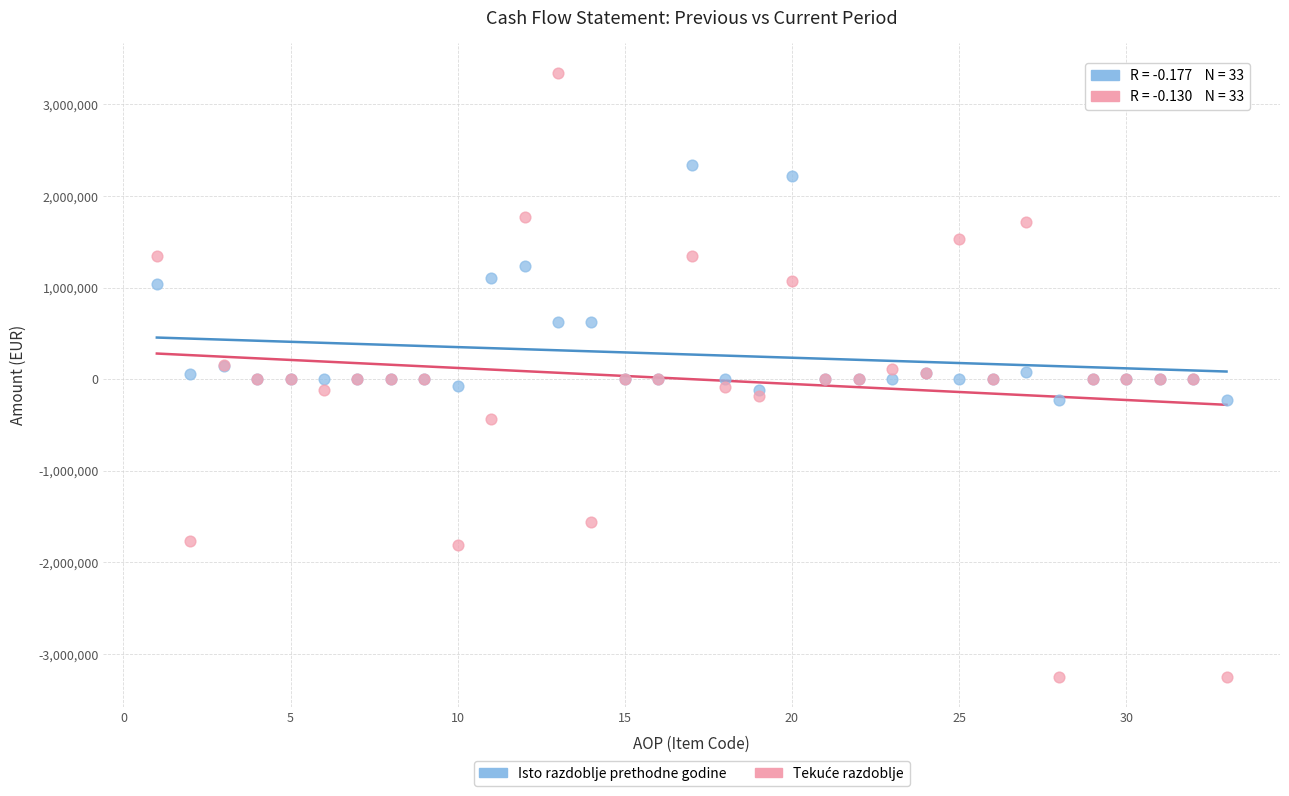

What is the X range (max minus min) for the scatter plot?

32